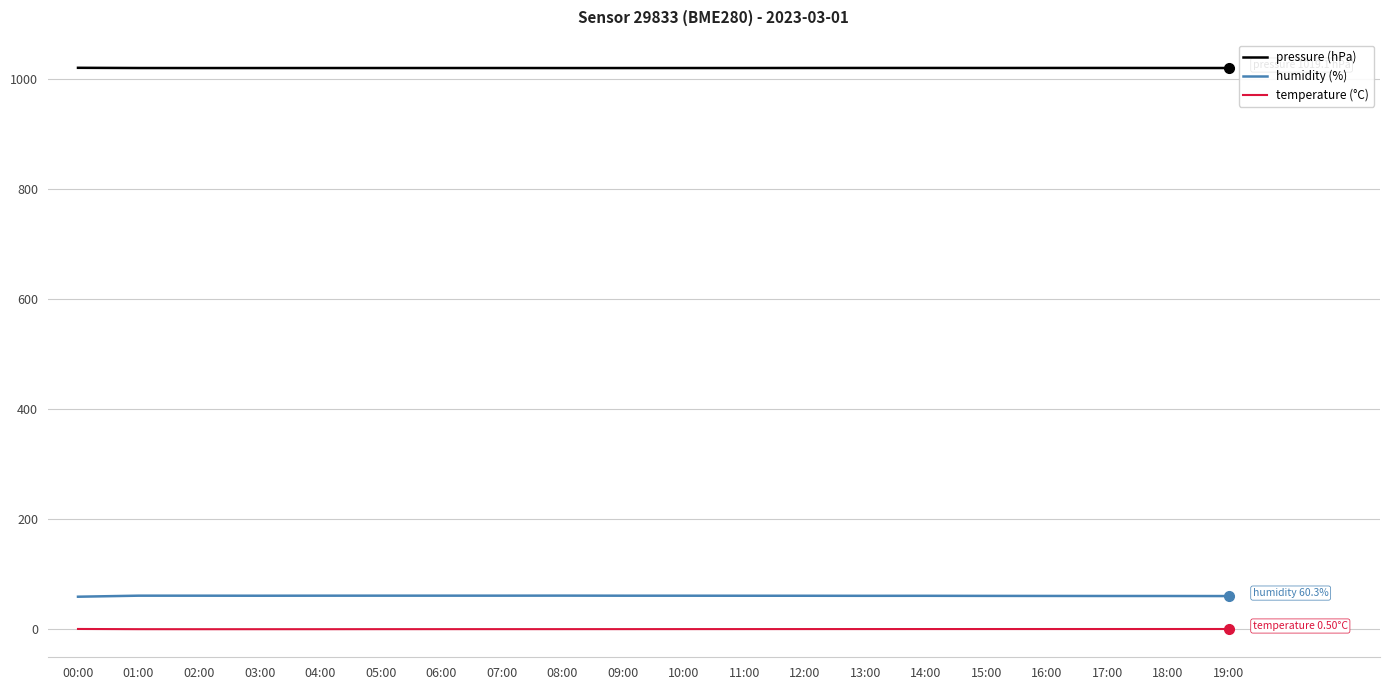

How many series are shown in this chart?

3